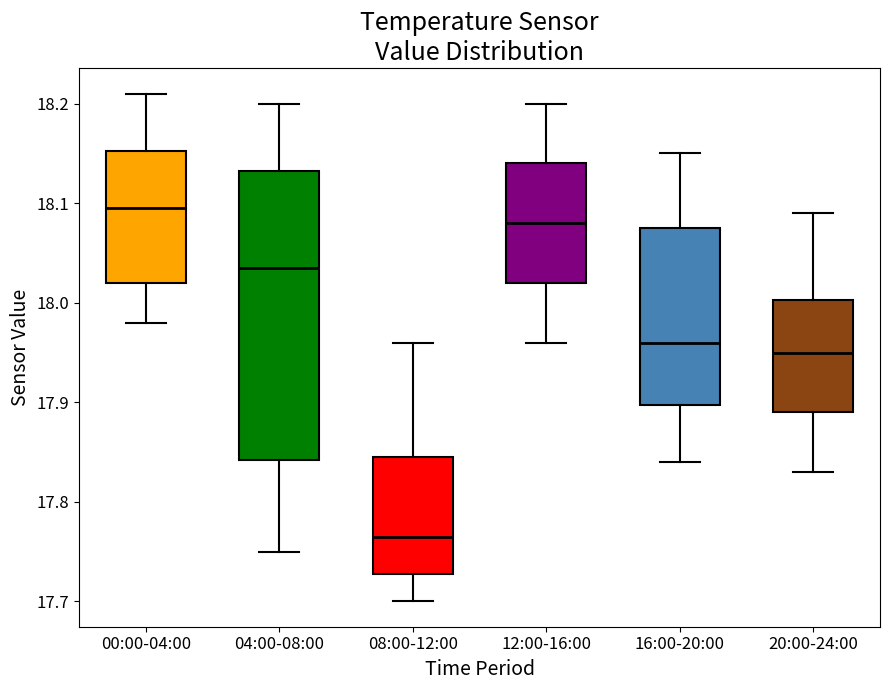

Reading left to right, read every box against the y-axis: the position of its median line, the range the box covers, and the ends of its whiskers. The values are not printed on the chart, so give them approximately, as read against the axis.

00:00-04:00: median 18.10, box 18.02 to 18.15, whiskers 17.98 to 18.21
04:00-08:00: median 18.04, box 17.84 to 18.13, whiskers 17.75 to 18.20
08:00-12:00: median 17.77, box 17.73 to 17.85, whiskers 17.70 to 17.96
12:00-16:00: median 18.08, box 18.02 to 18.14, whiskers 17.96 to 18.20
16:00-20:00: median 17.96, box 17.90 to 18.08, whiskers 17.84 to 18.15
20:00-24:00: median 17.95, box 17.89 to 18.00, whiskers 17.83 to 18.09